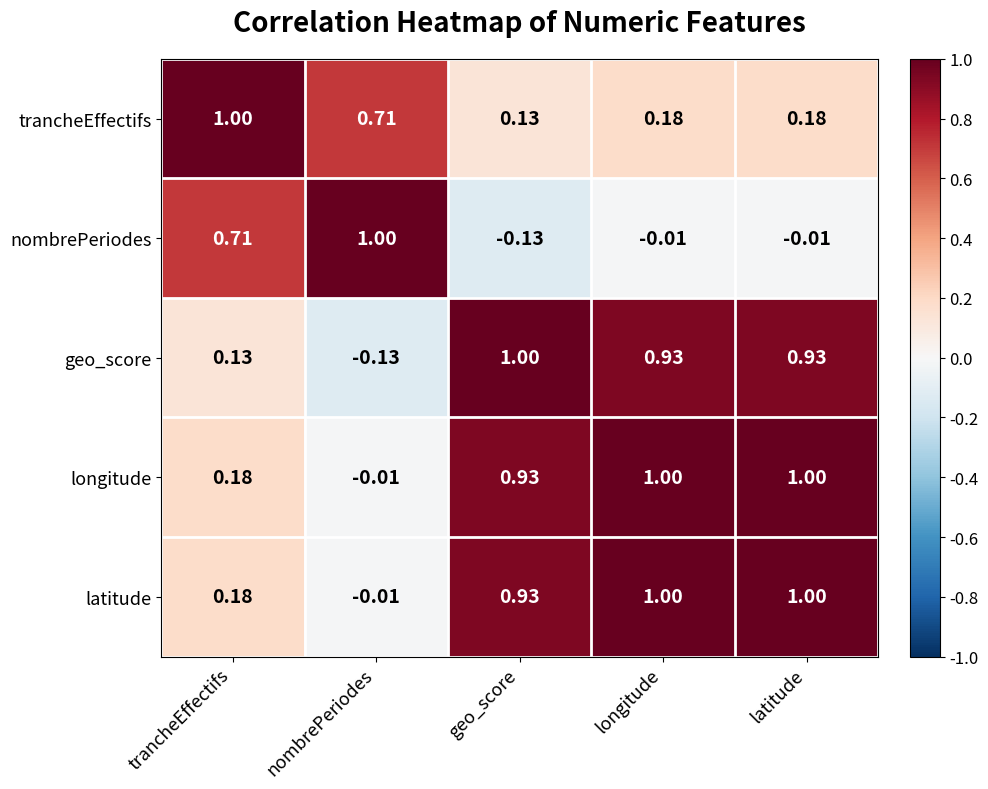

At which label does longitude reach its minimum?

nombrePeriodes